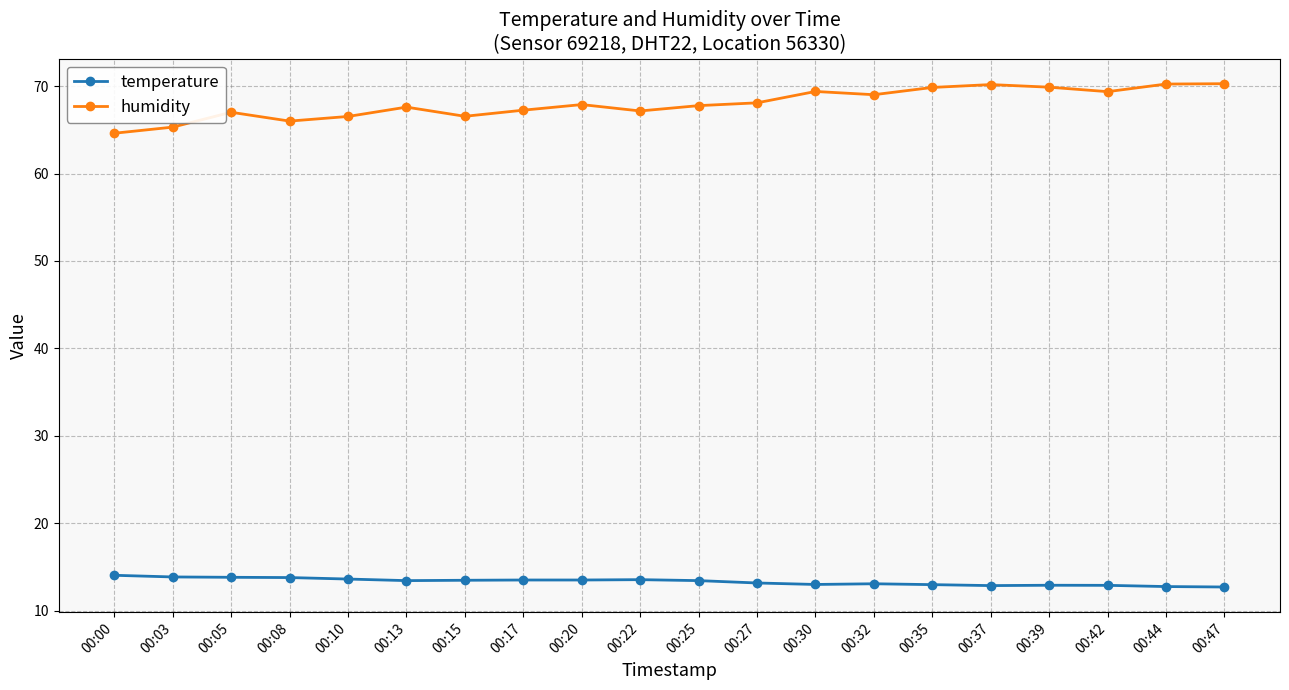

What is the total value across all series at 00:20?

81.4